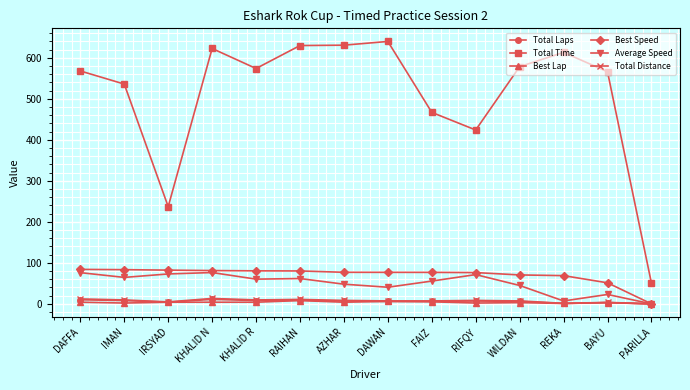

What is the maximum value for Best Lap?

8.0